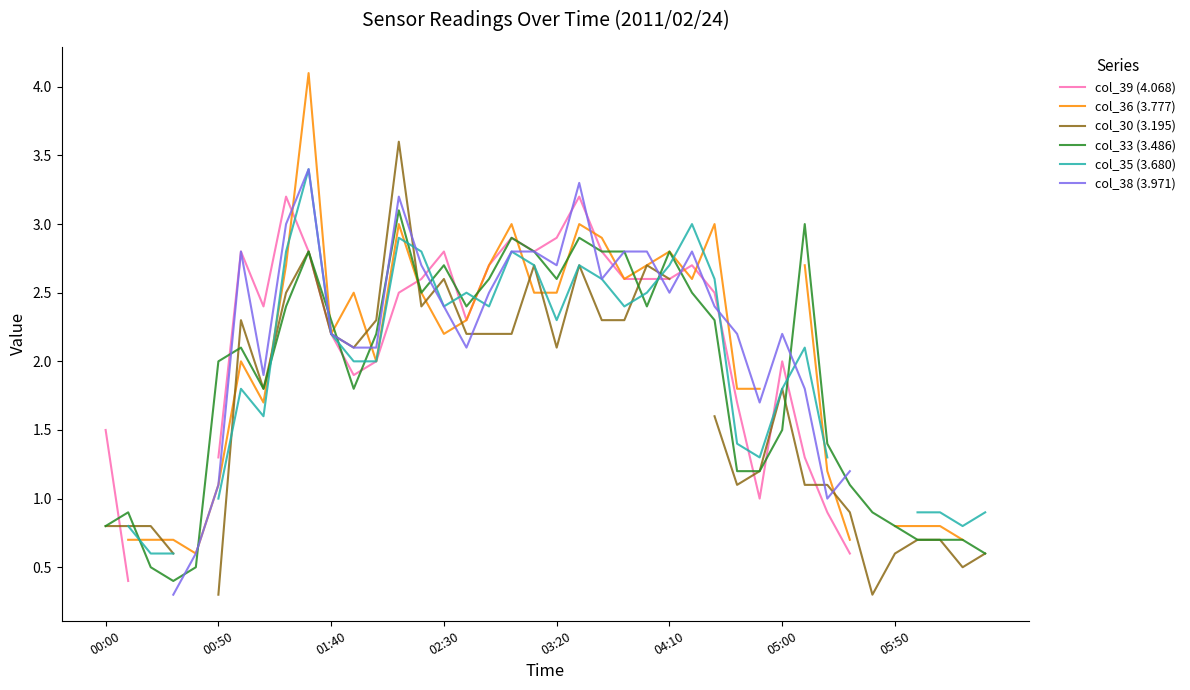

The col_33 (3.486) series shows 1.8 at 02:30. True or false?

False